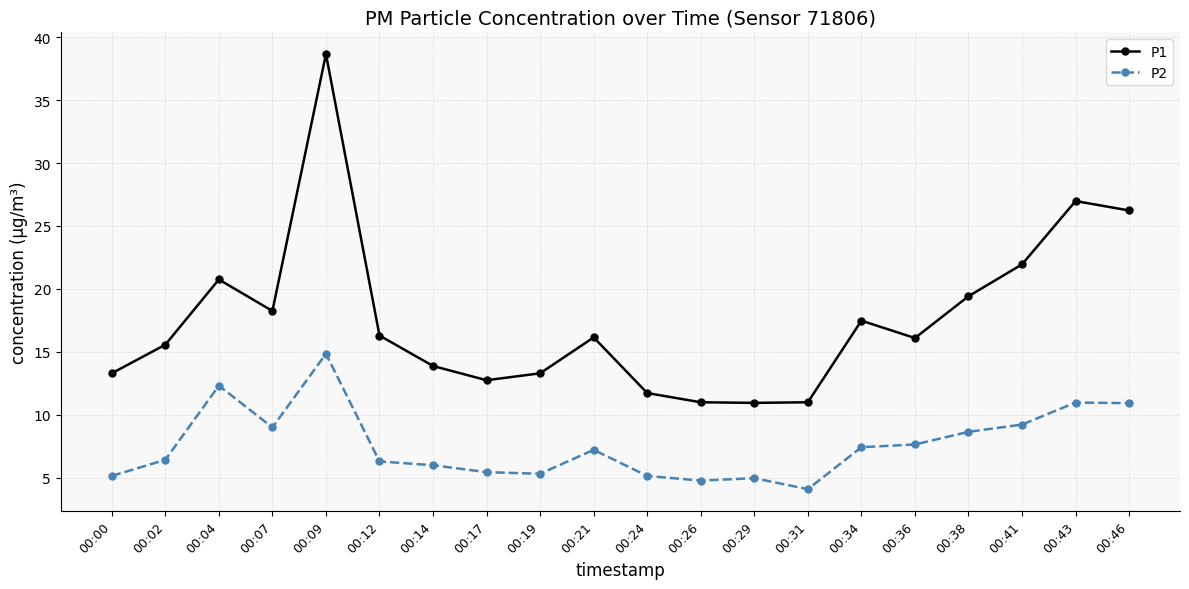

In P2, how many points are lower than both neighbors (excluding endpoints)?

4